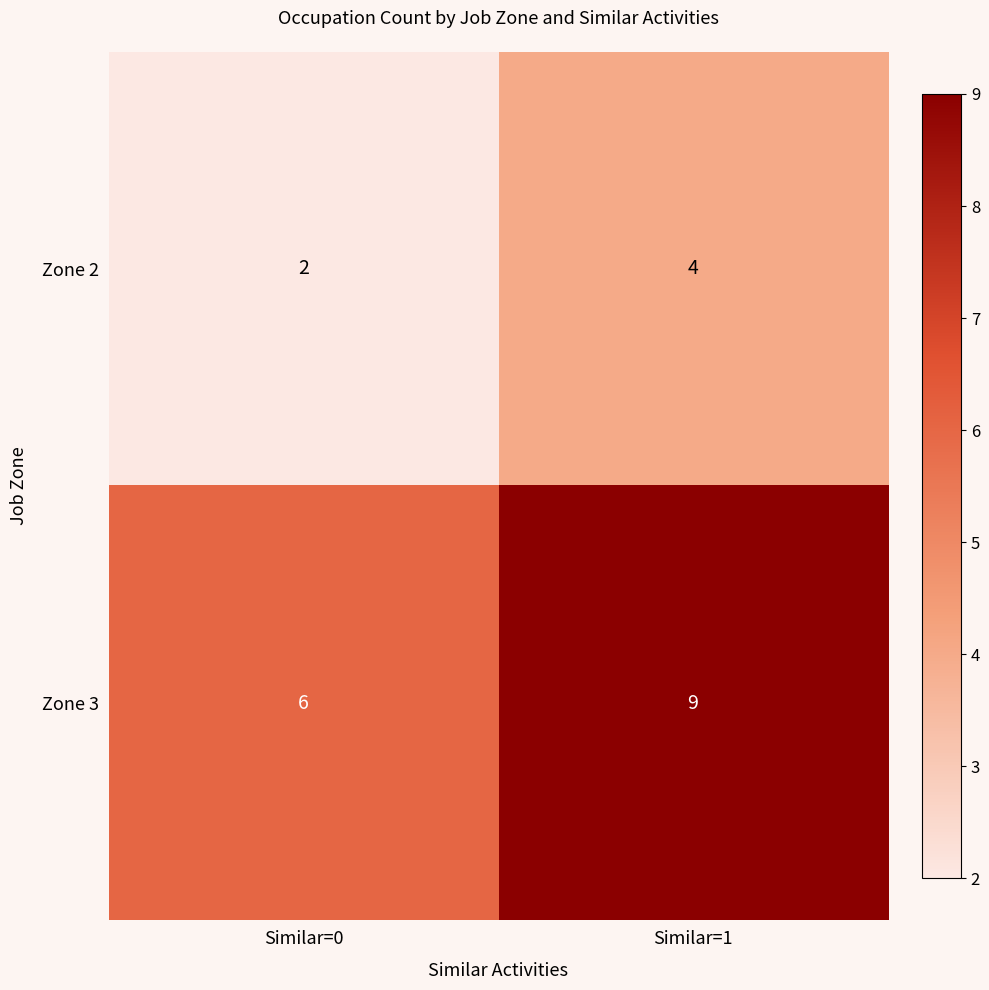

At which category is the sum across all series the highest?

Similar=1